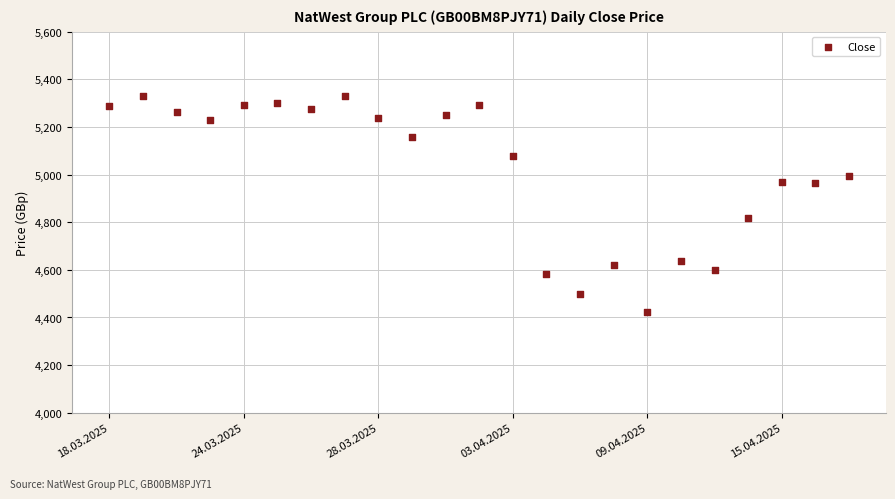

What Y value in the scatter plot is closest to 4878?

4818